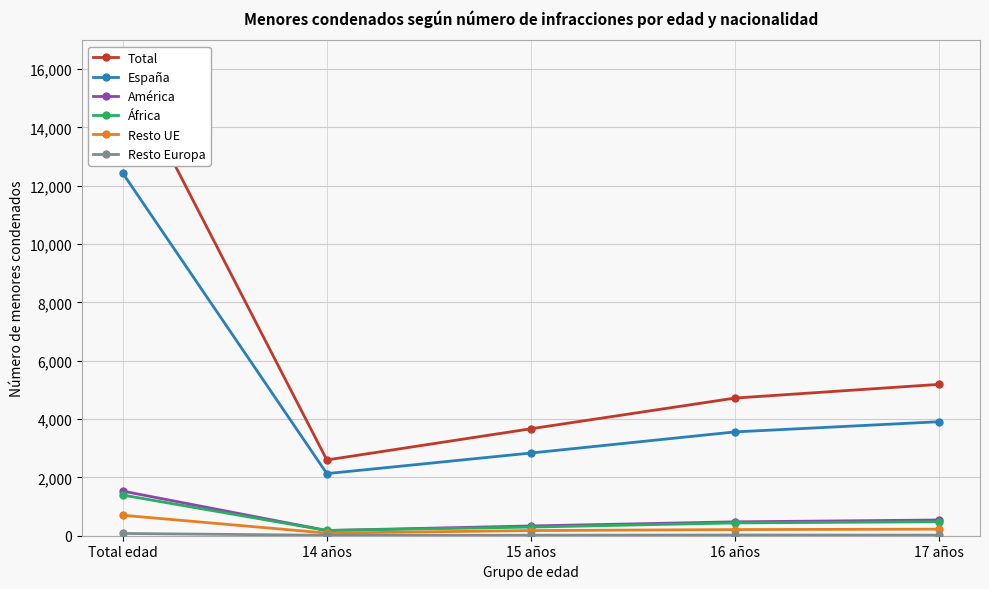

Between Total edad and 16 años, which series saw the biggest shift?

Total